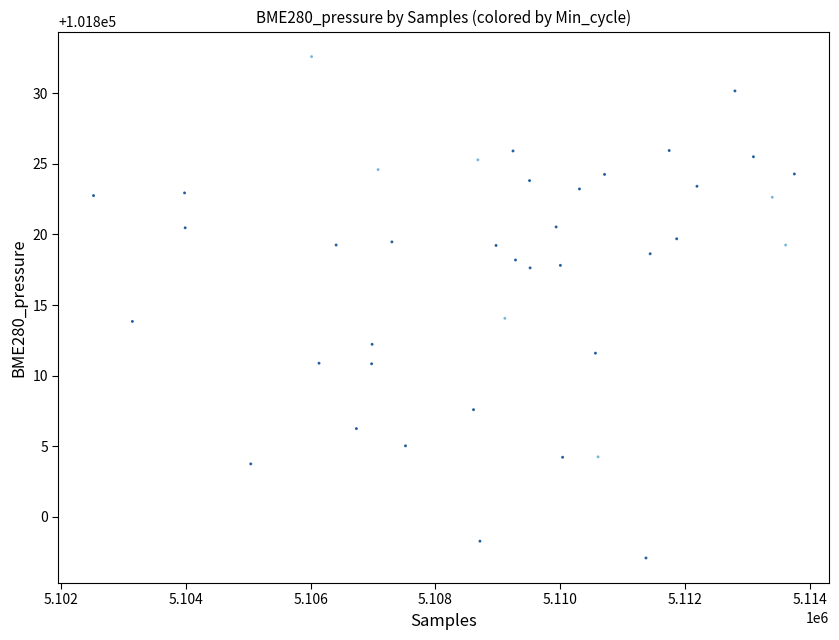

What is the range of X values (max minus min)?

11232.0